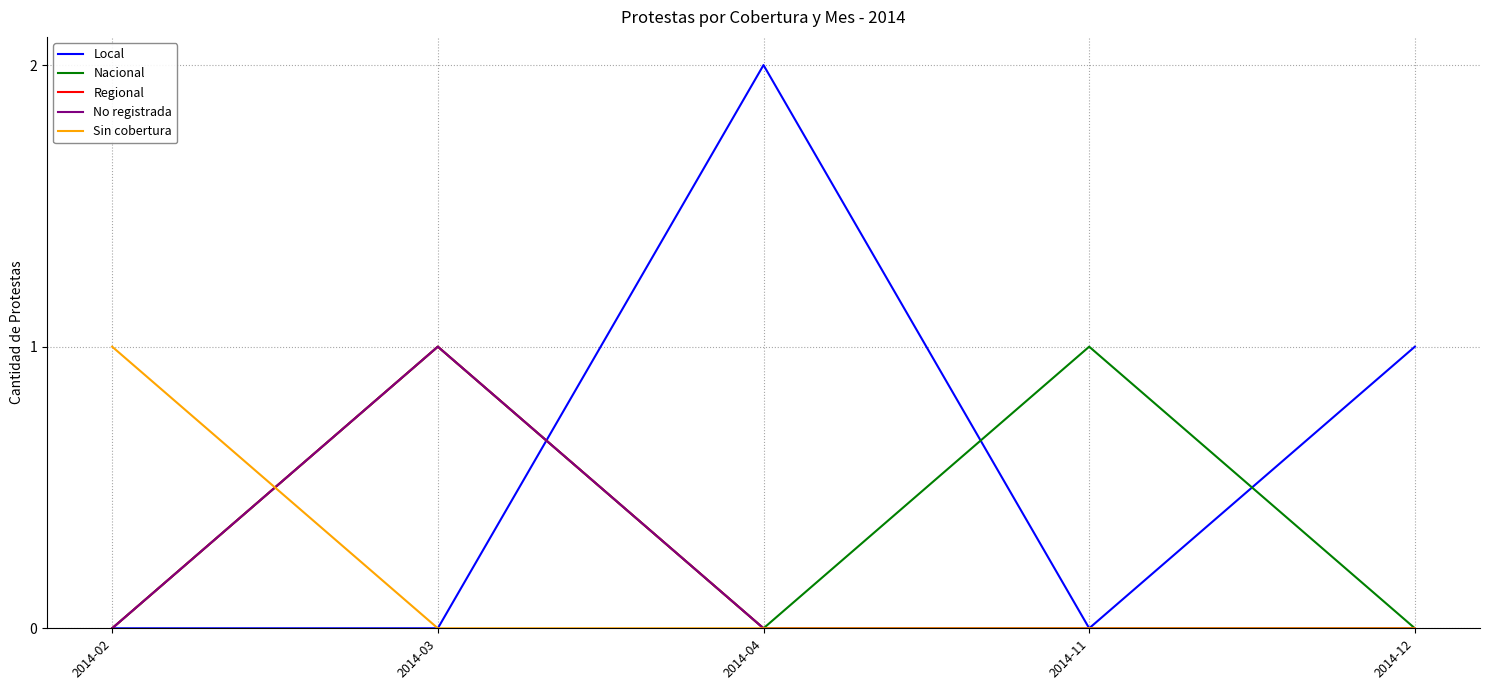

Does the chart display data point markers on the line(s)?

No